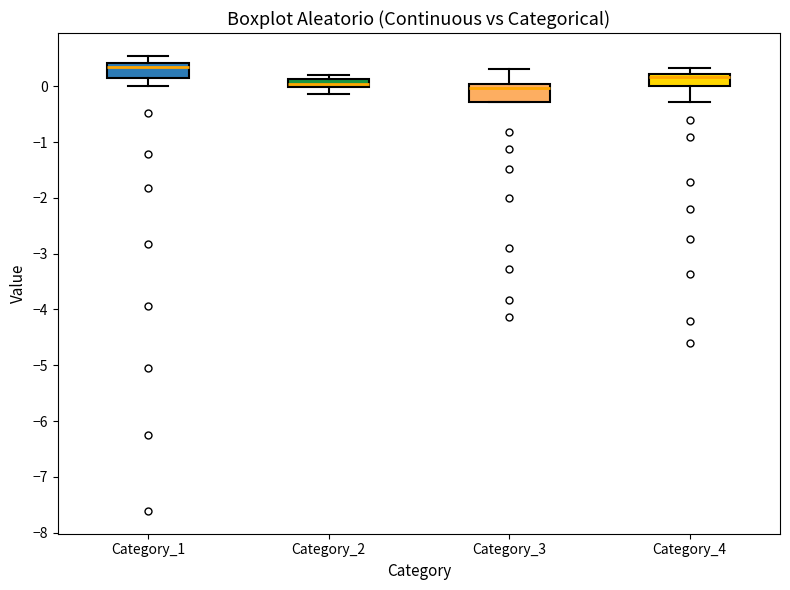

Where does the median line of the box for Category_3 sit on the y-axis? The values are not printed on the chart, so give them approximately, as read against the axis.

0.0